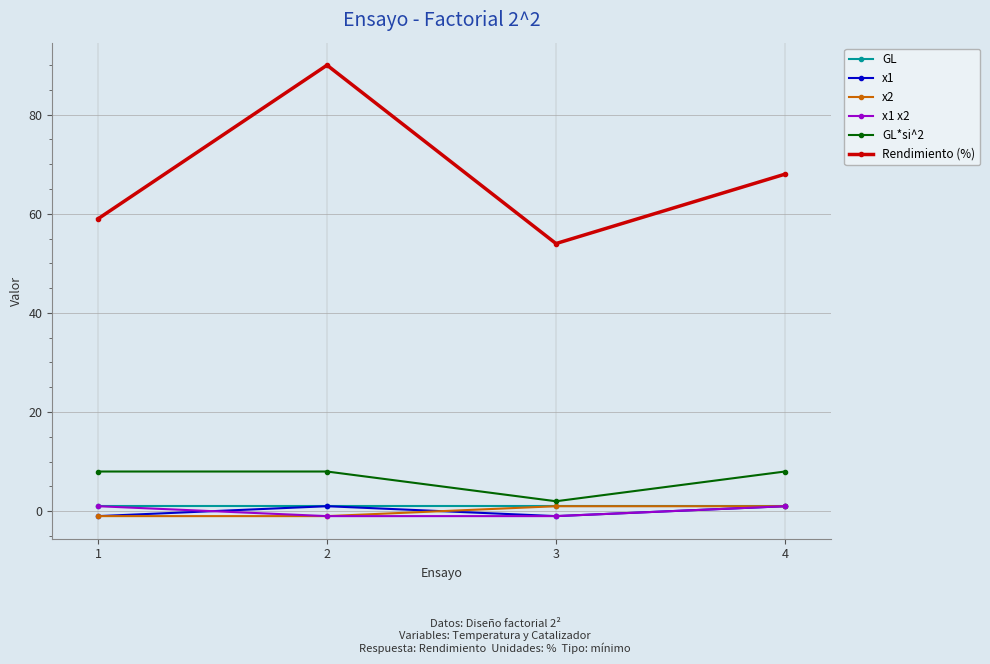

How many negative values does the x1 x2 series have?

2